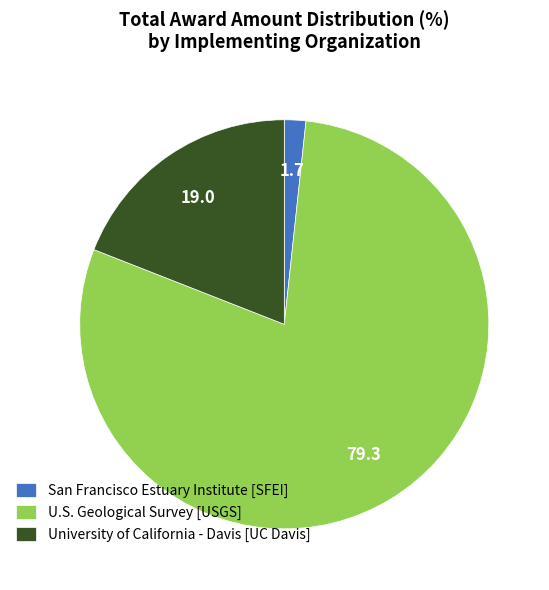

Which category has the smallest portion of the pie?

San Francisco Estuary Institute [SFEI]